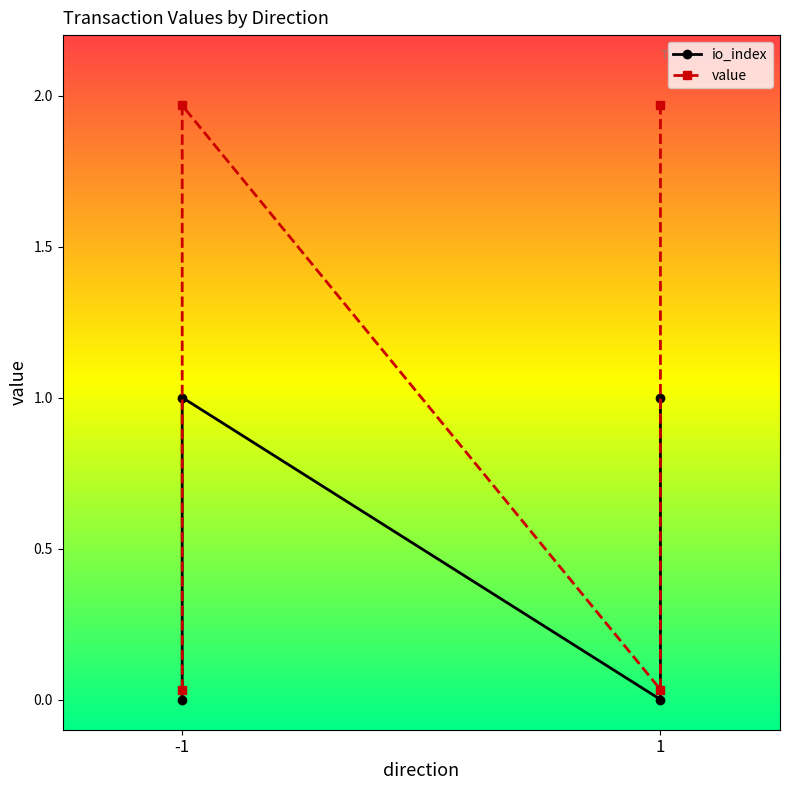

In value, how many points are higher than both neighbors (excluding endpoints)?

1